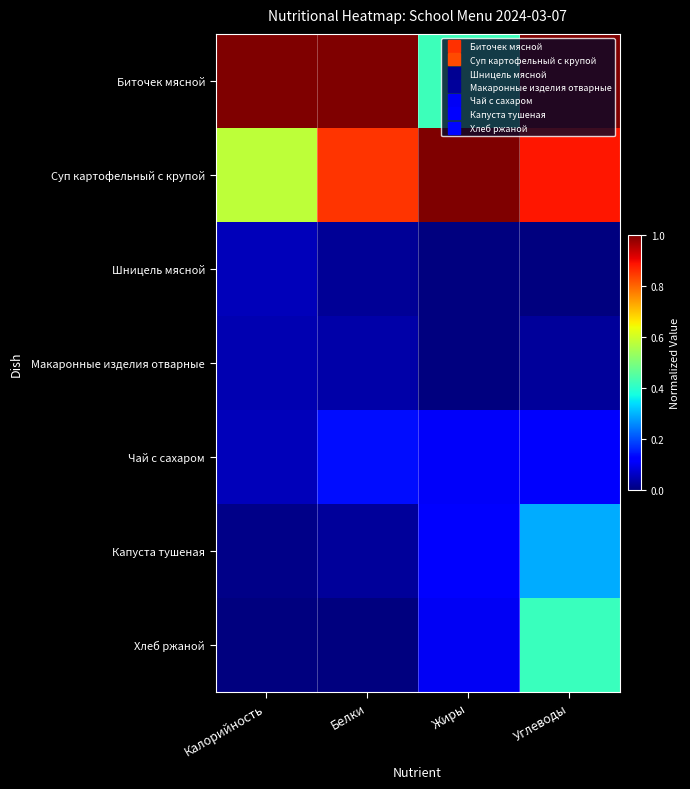

Rank the series at Углеводы from highest to lowest value.

Биточек мясной, Суп картофельный с крупой, Хлеб ржаной, Капуста тушеная, Чай с сахаром, Макаронные изделия отварные, Шницель мясной